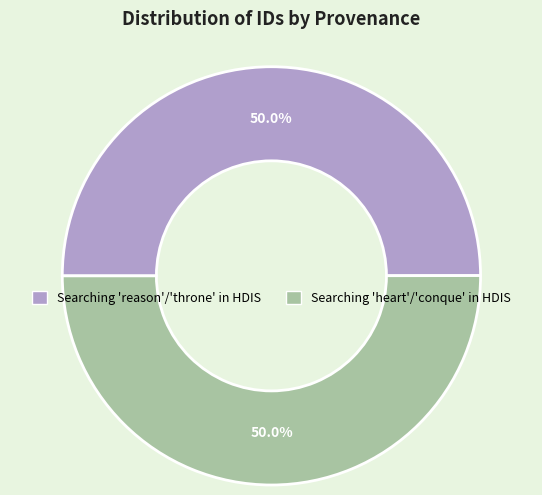

What percentage is NOT represented by Searching 'heart'/'conque' in HDIS?

50.0%